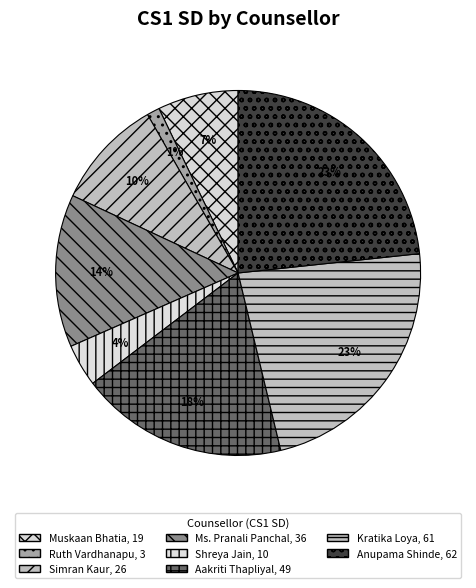

What percentage is NOT represented by Shreya Jain?

96.2%